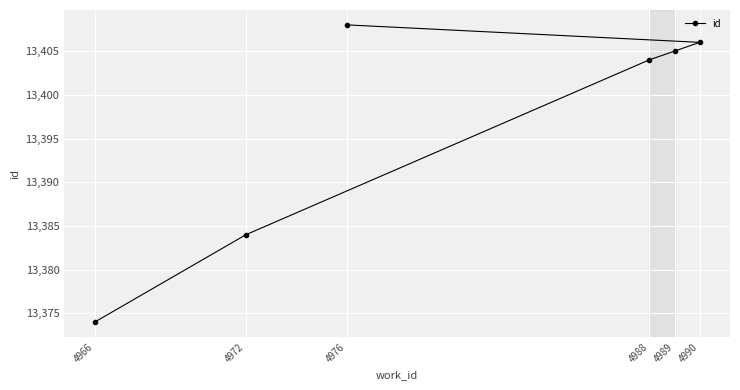

What is the value of the 1st point from the left?

13374